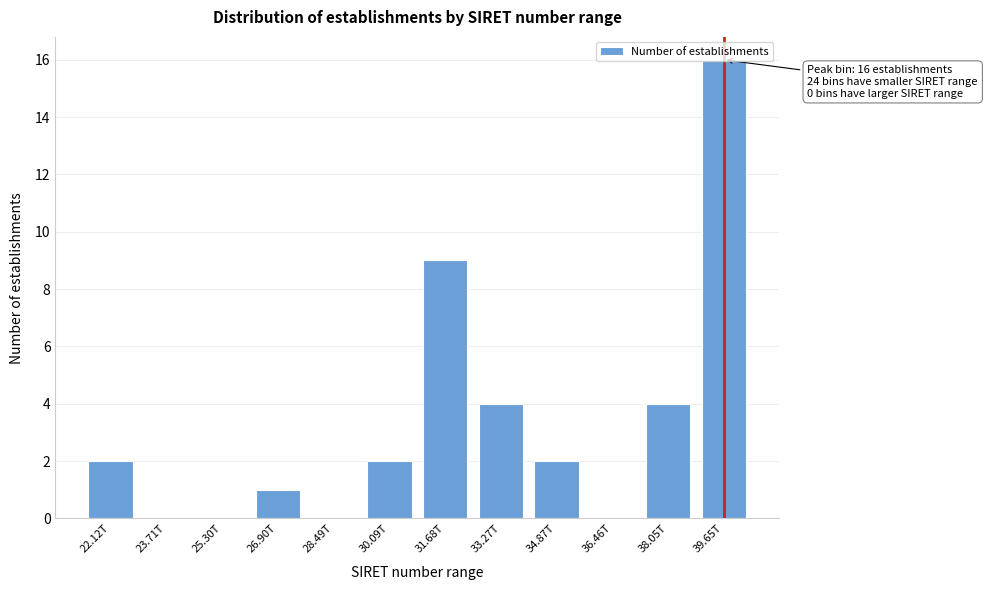

Which label corresponds to the largest value in the chart?

39.65T